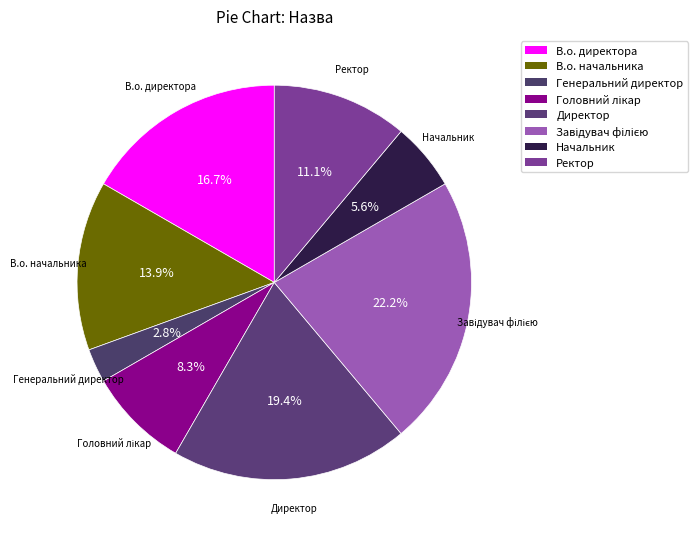

The Начальник slice represents 19% of the pie. True or false?

False